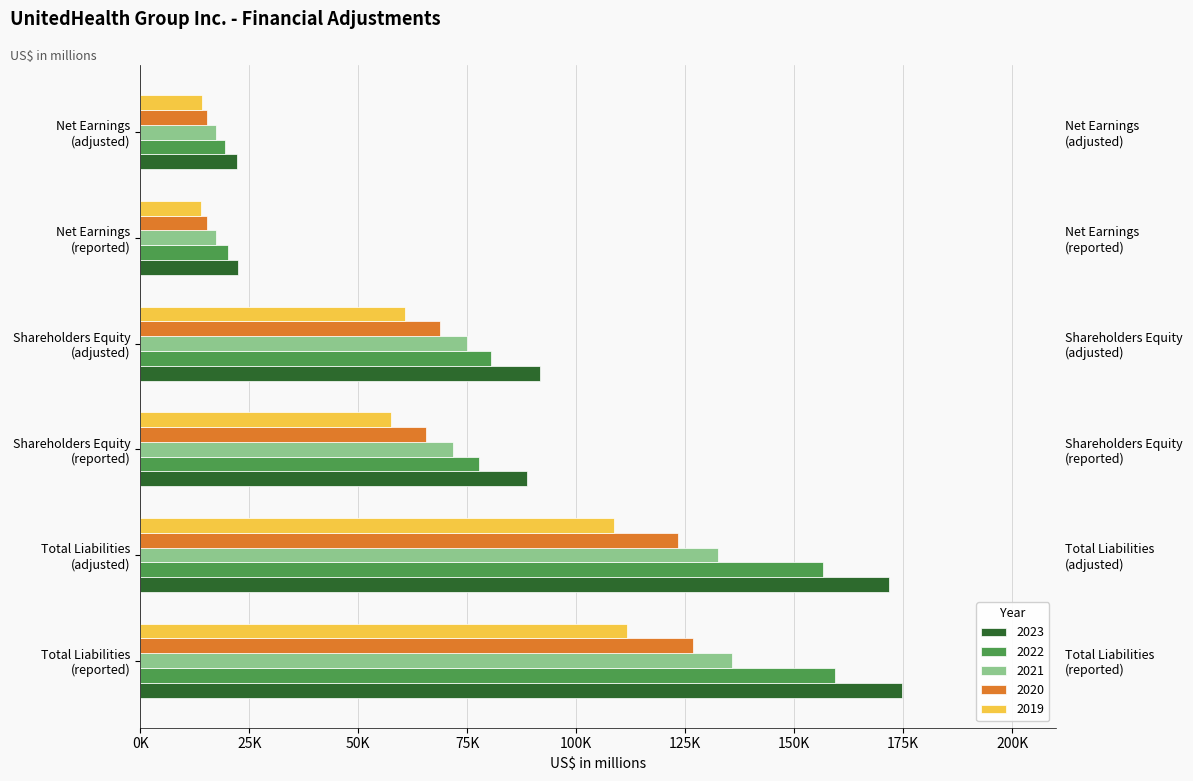

Rank the series at Shareholders Equity
(adjusted) from highest to lowest value.

2023, 2022, 2021, 2020, 2019